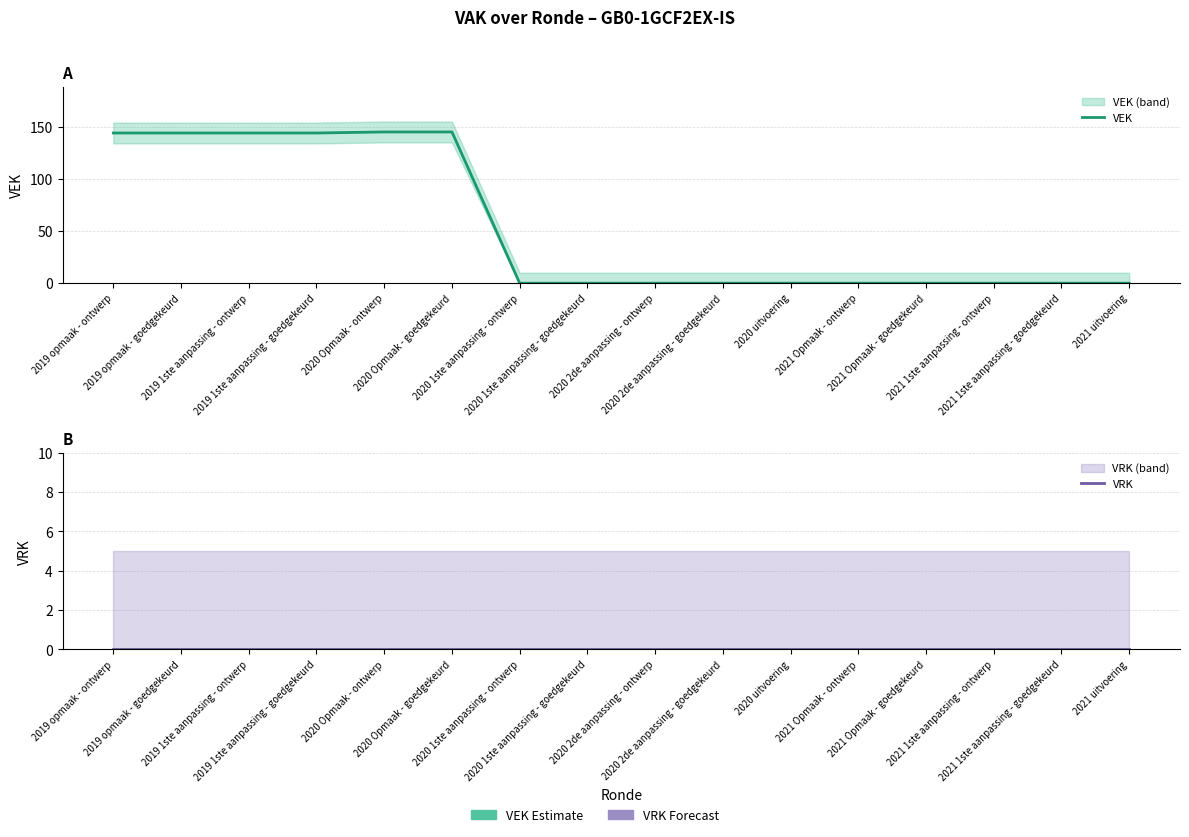

The value of VEK at 2020 Opmaak - ontwerp is 145. True or false?

True